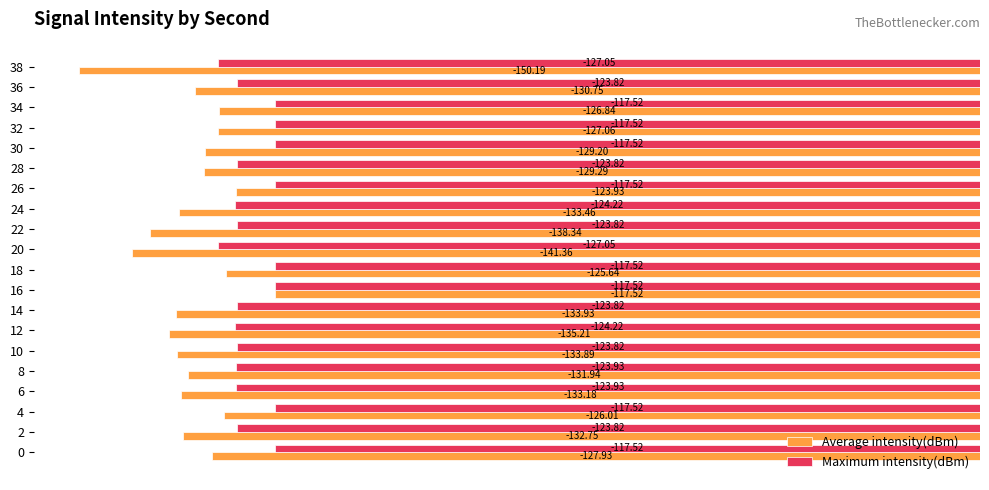

What is the average value of the Average intensity(dBm) series?

-131.4